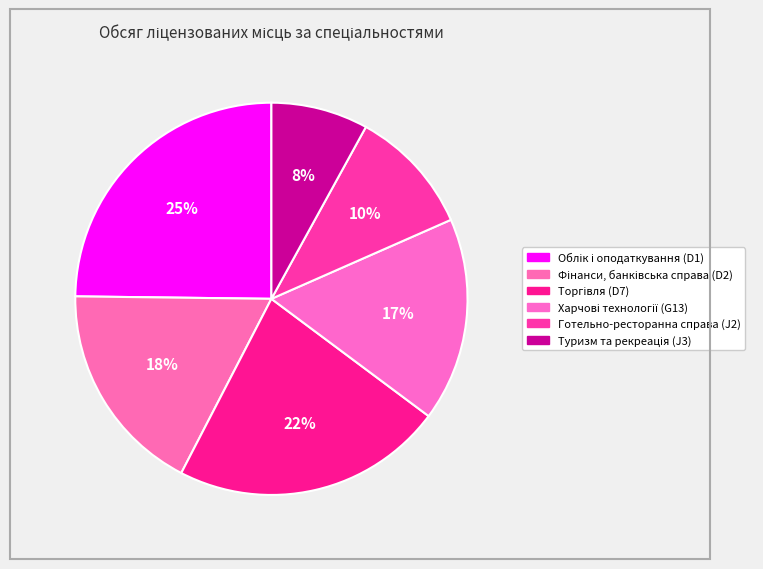

The Готельно-ресторанна справа (J2) slice represents 1% of the pie. True or false?

False